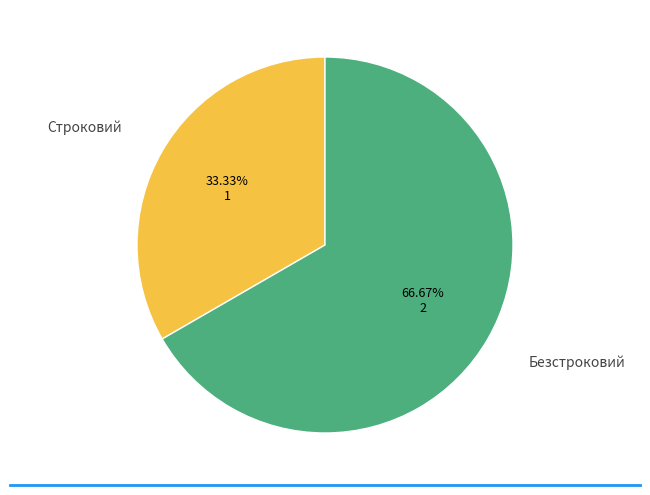

To the nearest percent, what is the difference between the largest and smallest slice percentages?

33%